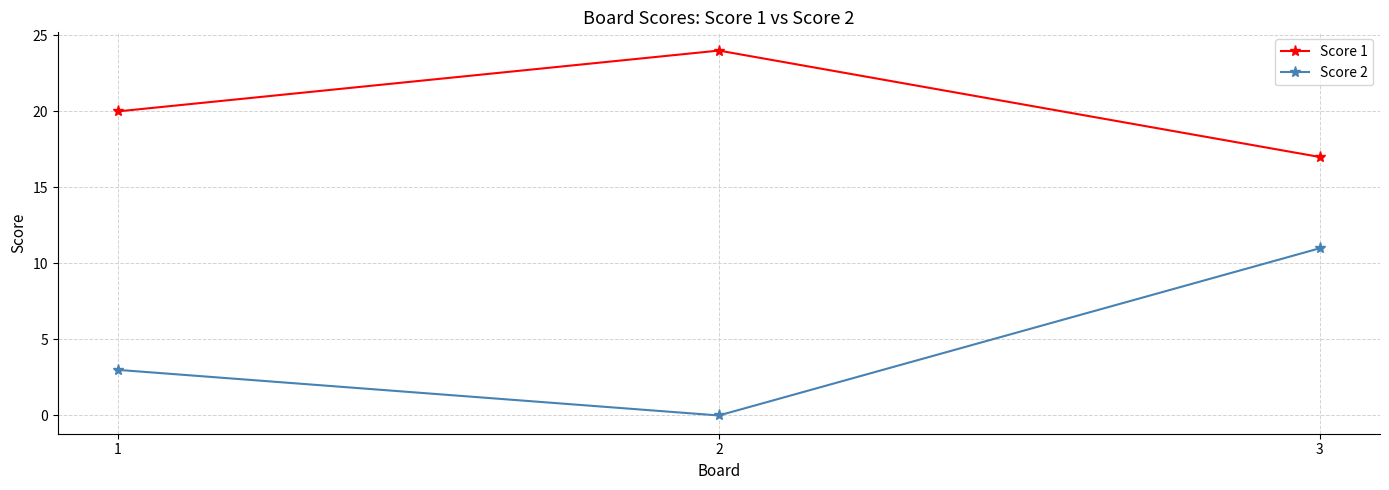

What is the spread (max minus min) of values at 2?

24